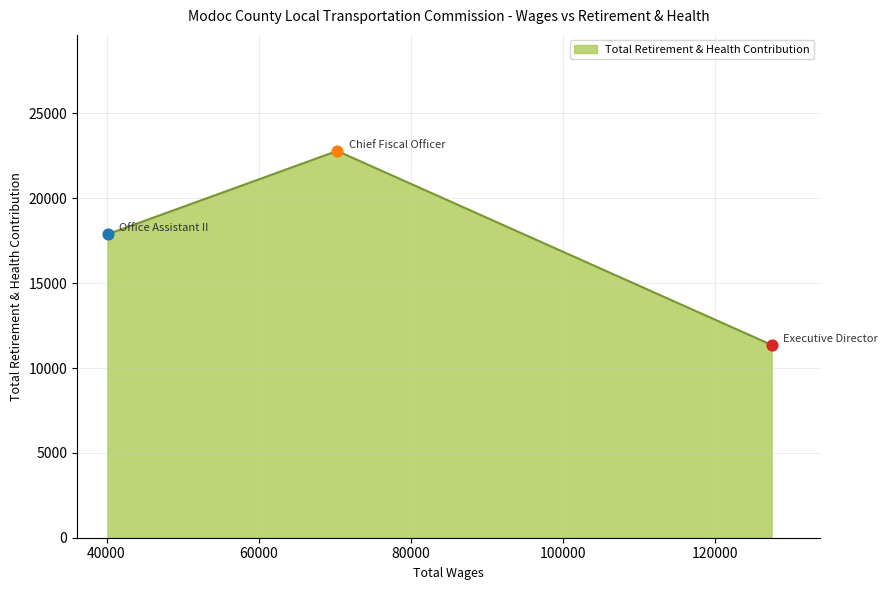

What is the difference between the maximum and minimum values?

11432